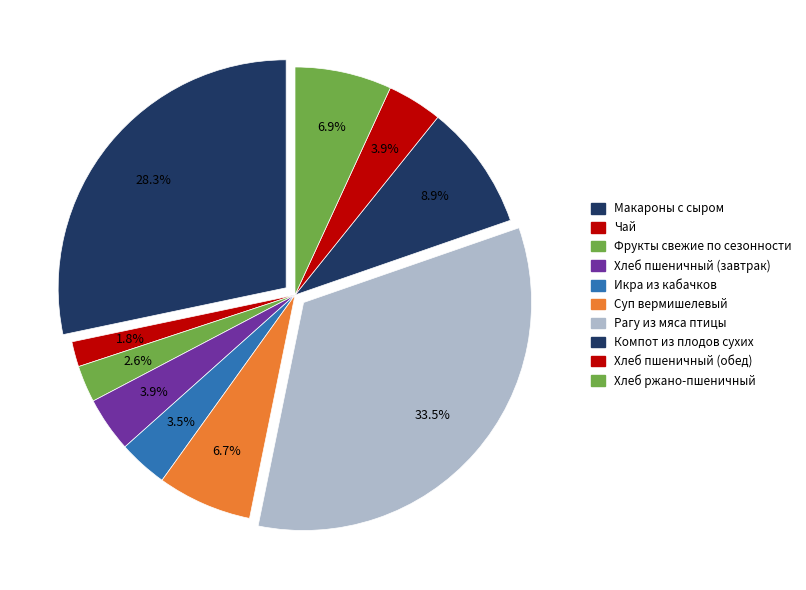

Count the number of slices in the pie.

10